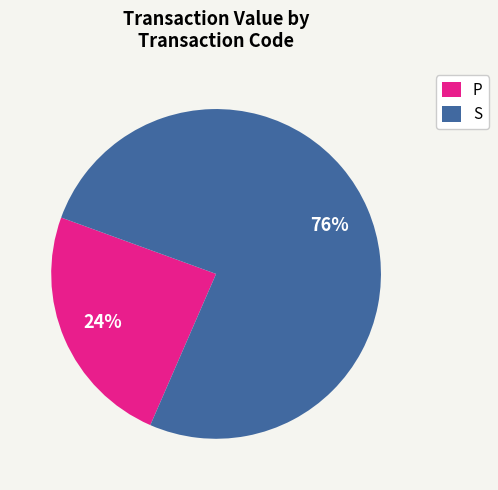

To the nearest percent, what portion does P represent?

24%